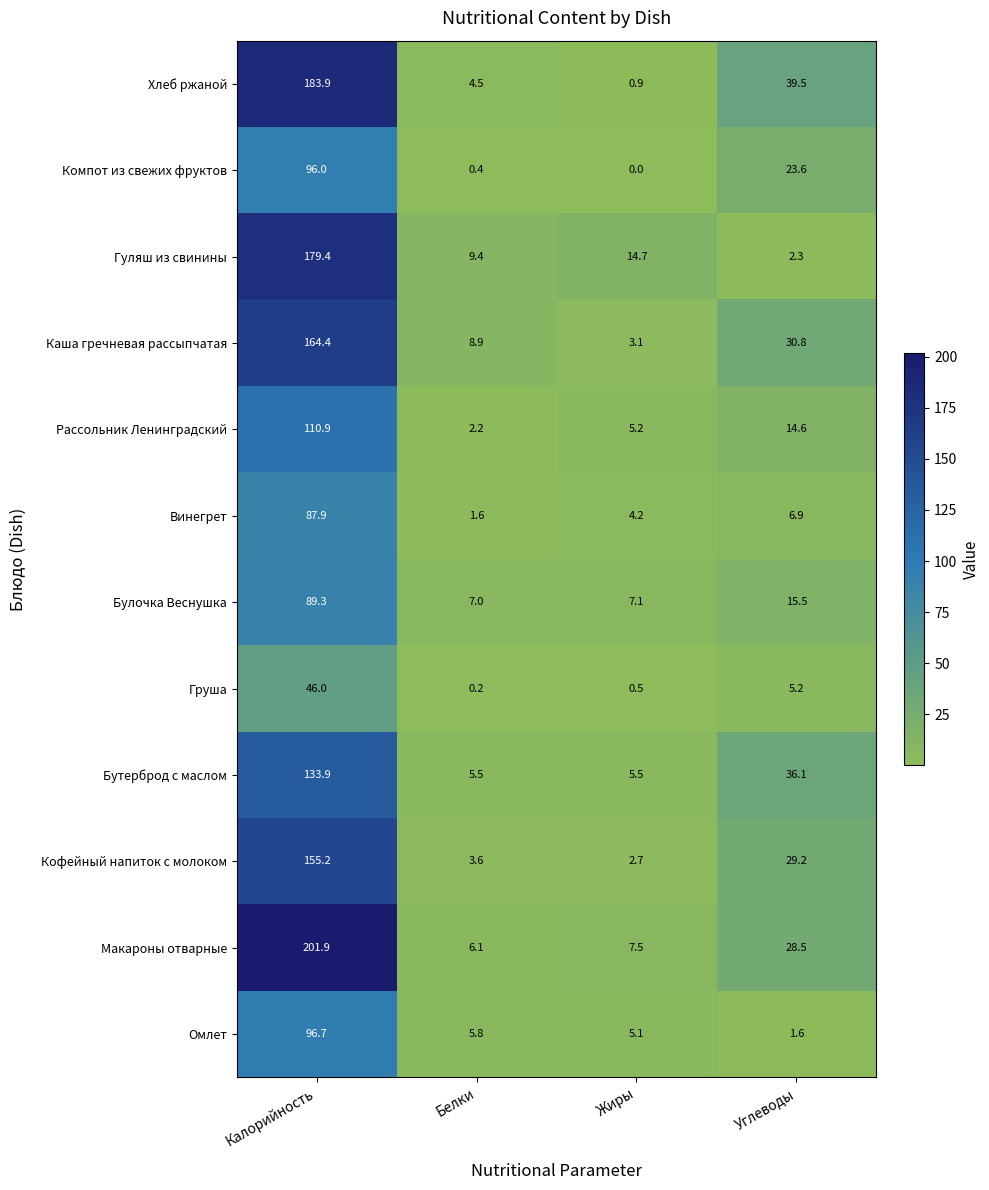

At how many categories does at least one series exceed 112?

1